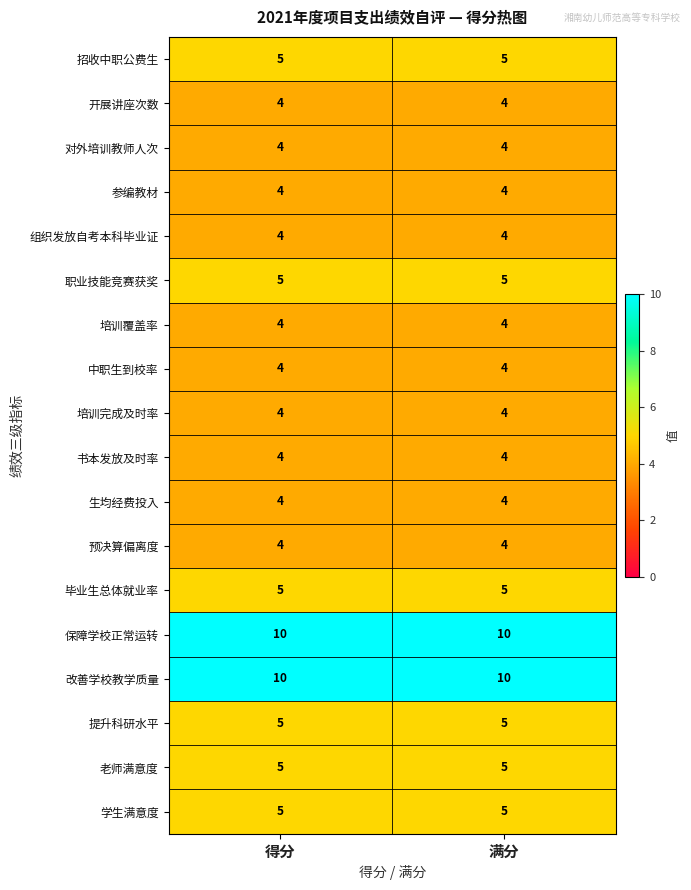

What is the sum of all 学生满意度 values?

10